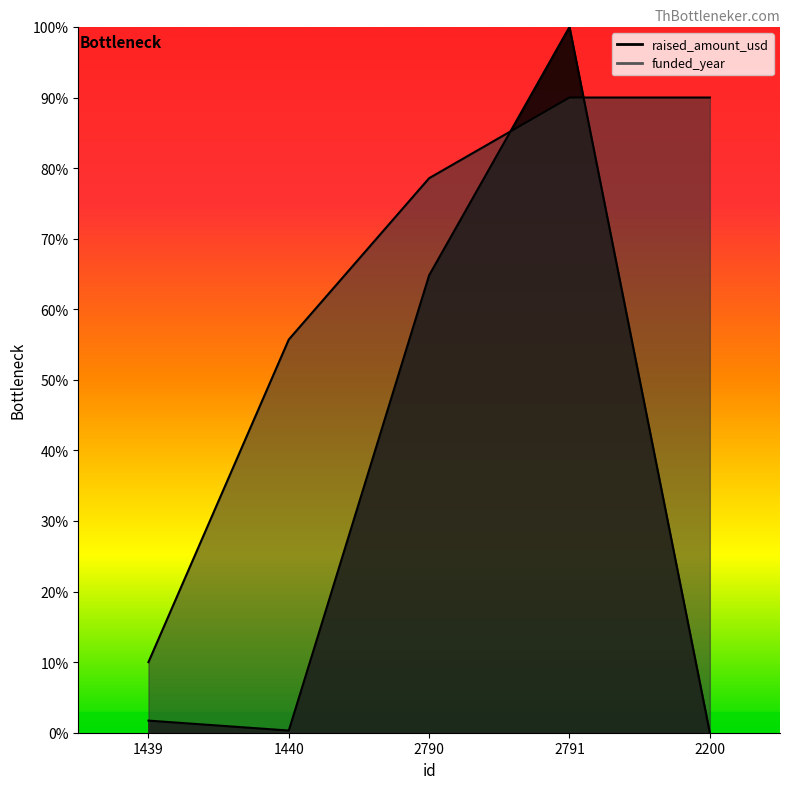

What is the label of the 2nd point from the left?

1440